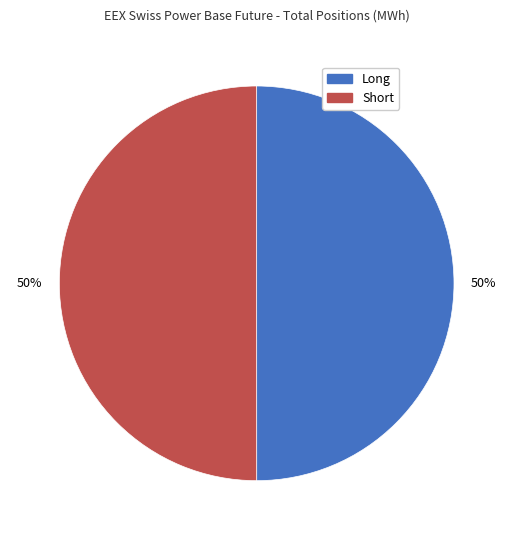

To the nearest percent, what portion does Long represent?

50%